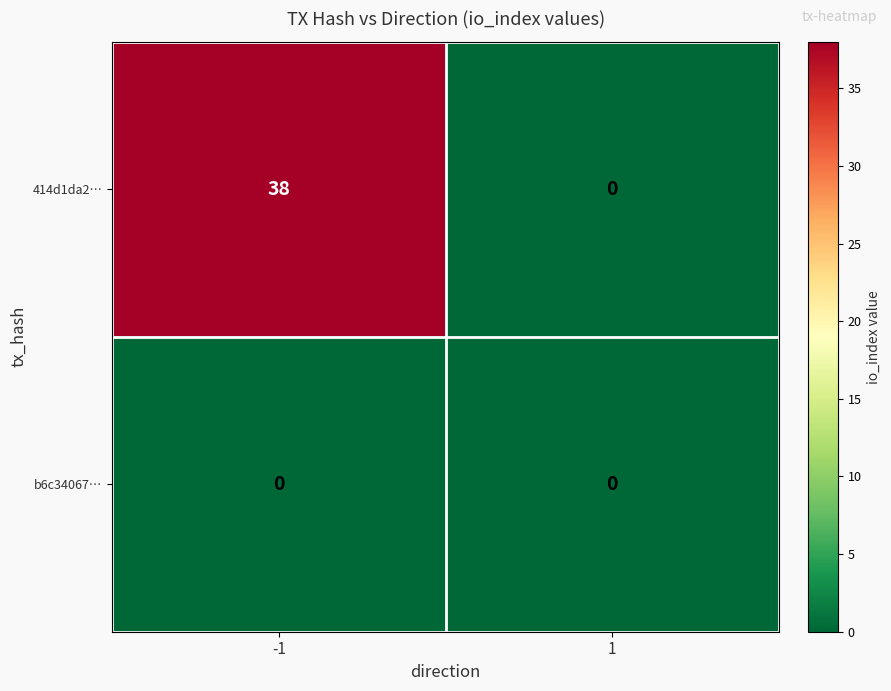

At how many categories does at least one series exceed 11?

1